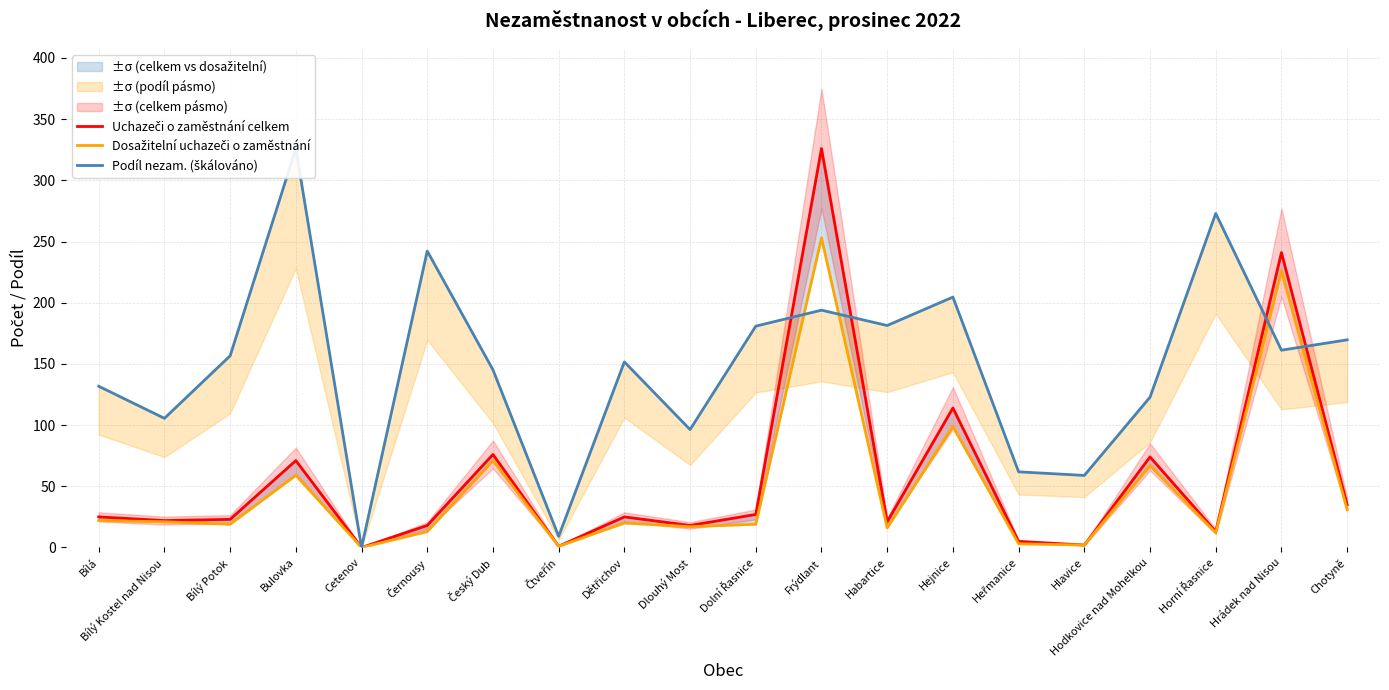

True or false: Uchazeči o zaměstnání celkem and Podíl nezam. (škálováno) cross at least once.

True